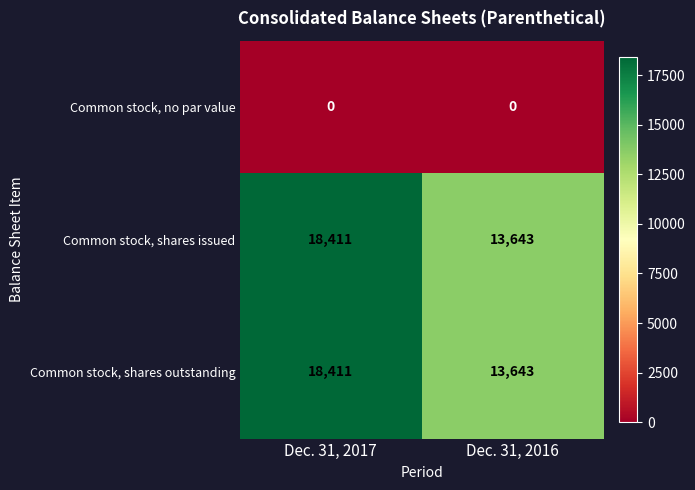

True or false: Common stock, shares outstanding has a value of 9876 at Dec. 31, 2017.

False